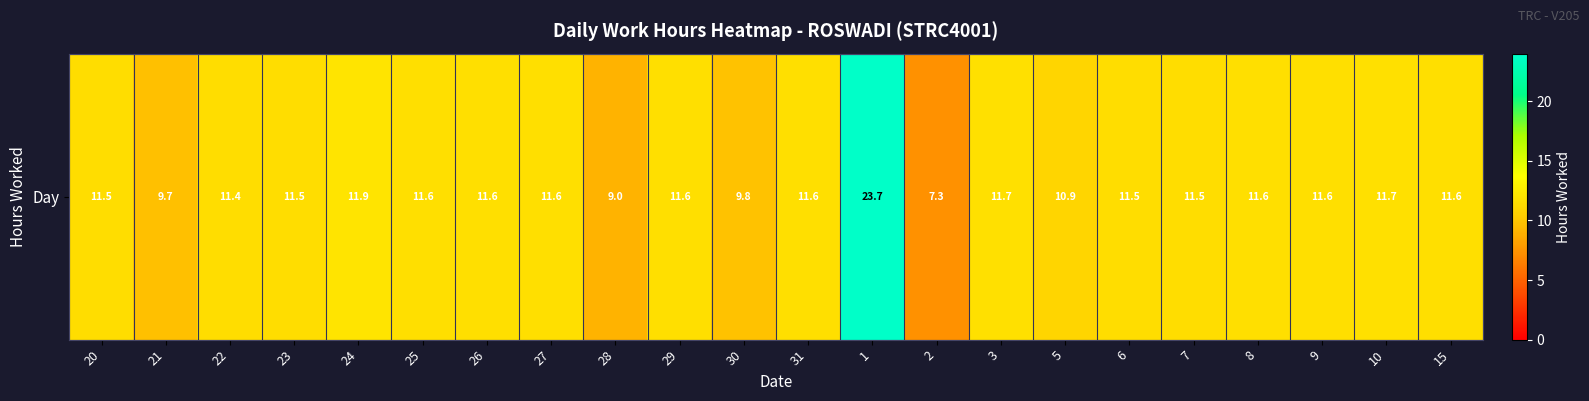

Where does the data first go above 11?

20